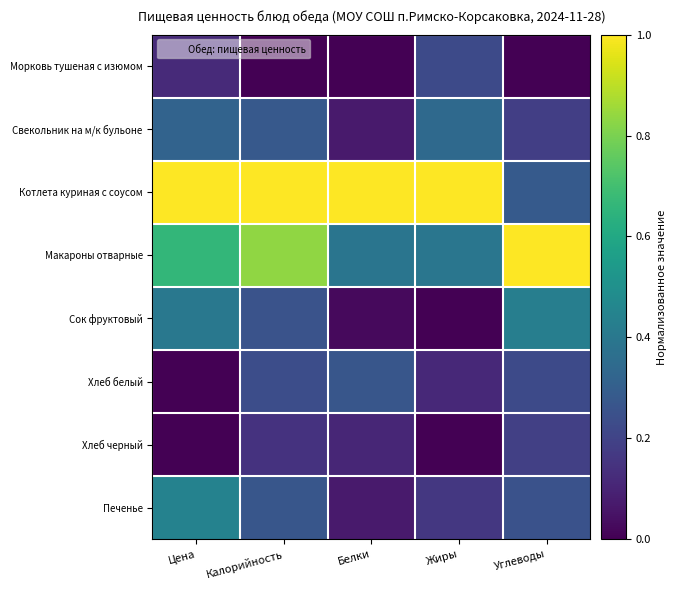

Reading right to left, extract all data points from this chart.

Морковь тушеная с изюмом: Углеводы=0.0	Жиры=0.2	Белки=0.0	Калорийность=0.0	Цена=0.1
Свекольник на м/к бульоне: Углеводы=0.2	Жиры=0.3	Белки=0.1	Калорийность=0.3	Цена=0.3
Котлета куриная с соусом: Углеводы=0.3	Жиры=1.0	Белки=1.0	Калорийность=1.0	Цена=1.0
Макароны отварные: Углеводы=1.0	Жиры=0.4	Белки=0.4	Калорийность=0.8	Цена=0.7
Сок фруктовый: Углеводы=0.4	Жиры=0.0	Белки=0.0	Калорийность=0.3	Цена=0.4
Хлеб белый: Углеводы=0.2	Жиры=0.1	Белки=0.3	Калорийность=0.2	Цена=0.0
Хлеб черный: Углеводы=0.2	Жиры=0.0	Белки=0.1	Калорийность=0.1	Цена=0.0
Печенье: Углеводы=0.3	Жиры=0.2	Белки=0.1	Калорийность=0.3	Цена=0.4